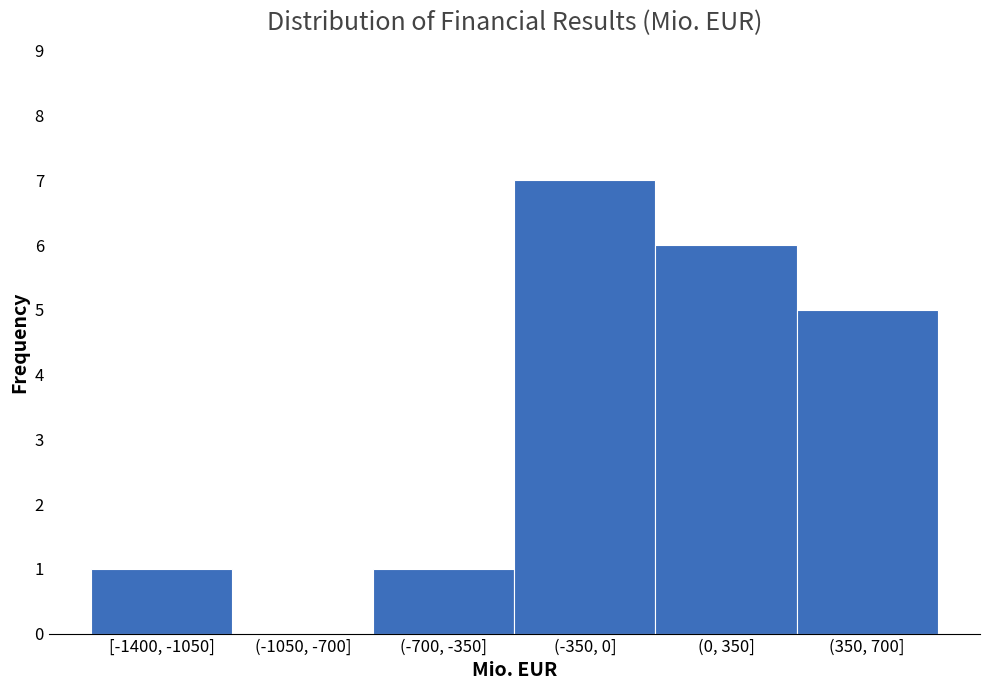

Reading left to right, extract all data points from this chart.

[-1400, -1050]=1	(-1050, -700]=0	(-700, -350]=1	(-350, 0]=7	(0, 350]=6	(350, 700]=5